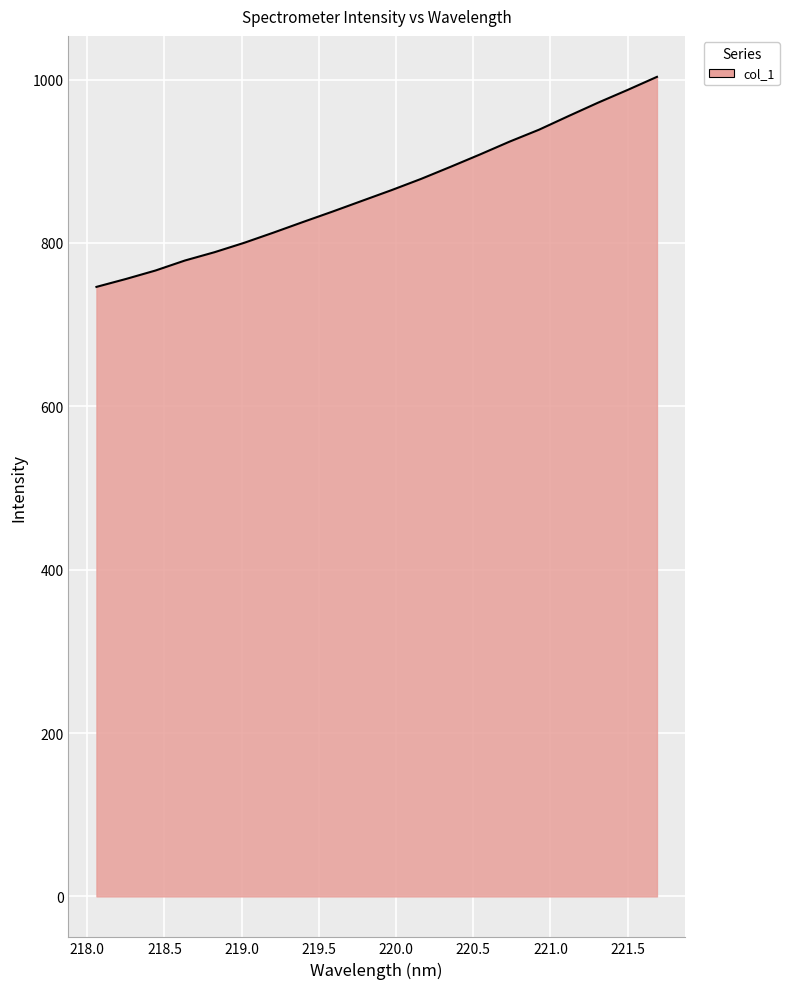

What is the minimum value shown in the chart?

746.2